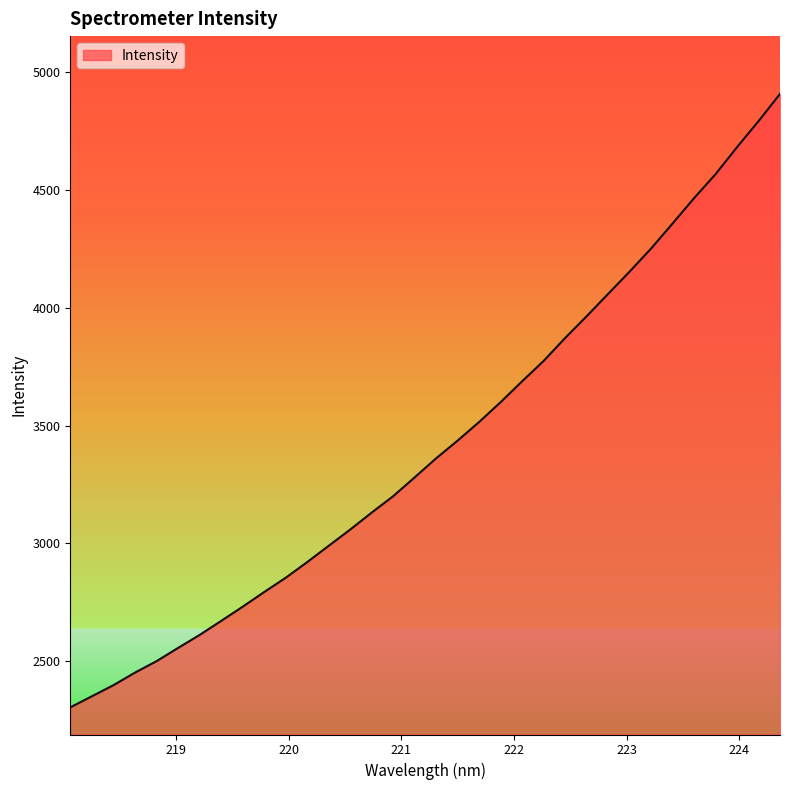

What is the sum of all values?

116243.6